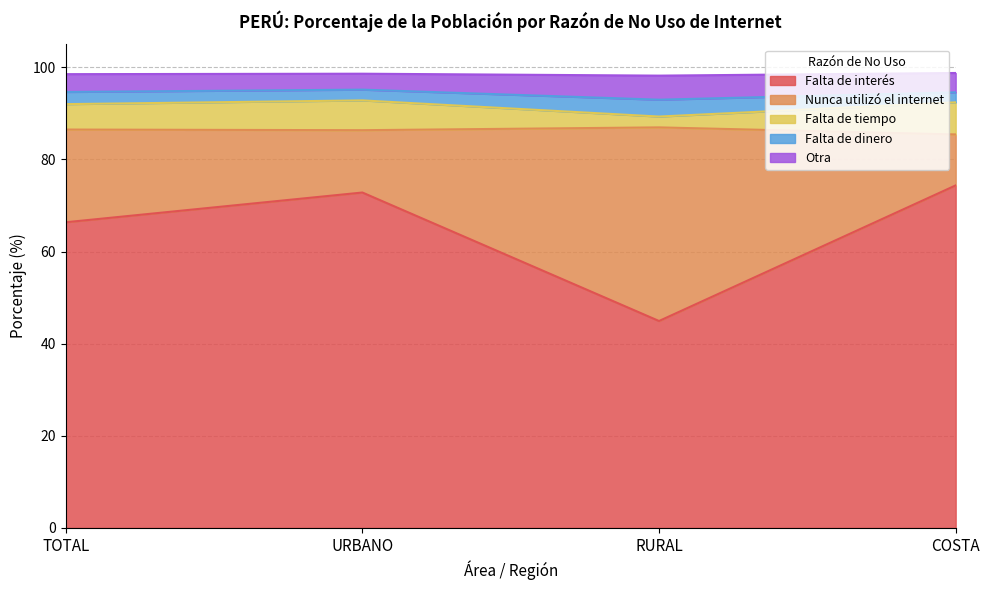

What is the difference between the Falta de interés values at RURAL and URBANO?

27.9